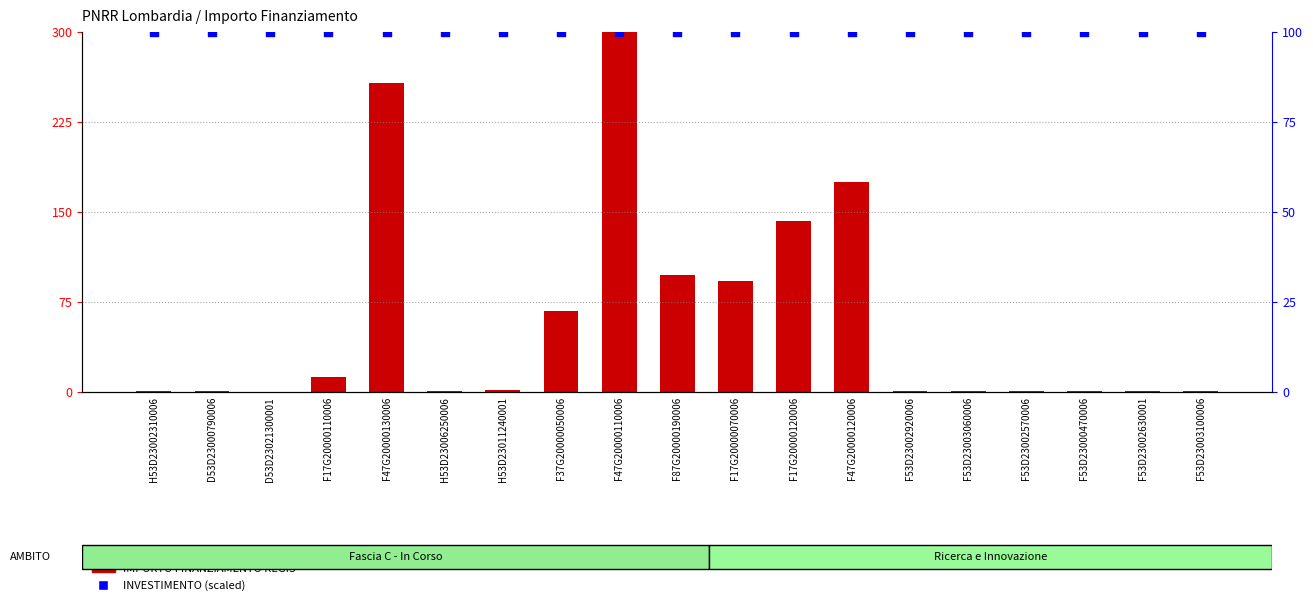

Is the value of IMPORTO FINANZIAMENTO REGIS at F47G20000110006 greater than the value of INVESTIMENTO (scaled) at F47G20000120006?

Yes